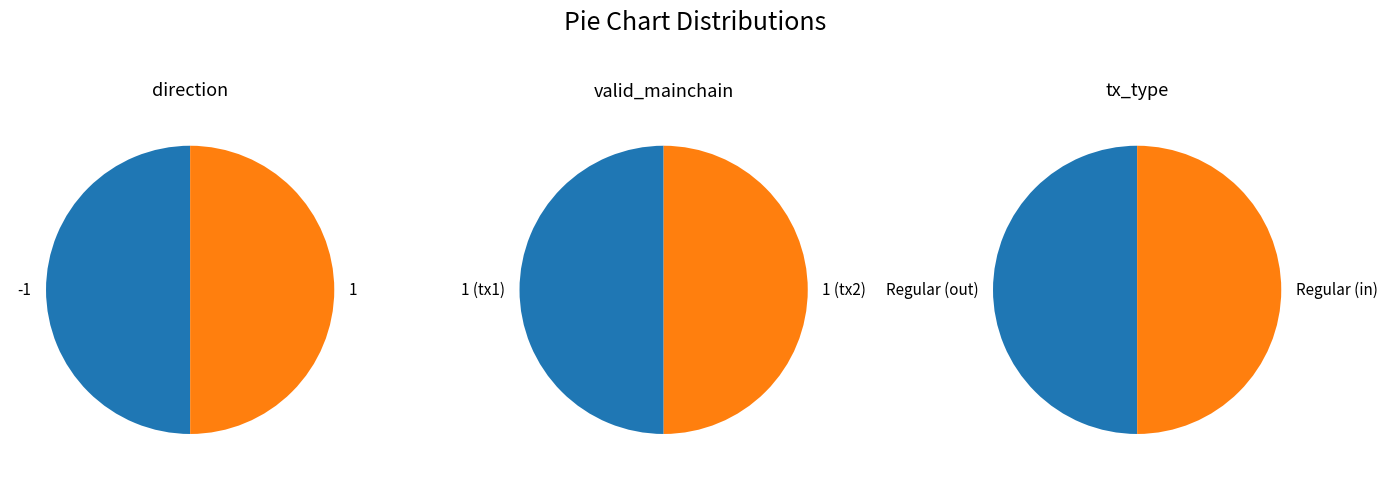

Which series changed the most between direction and valid_mainchain?

direction